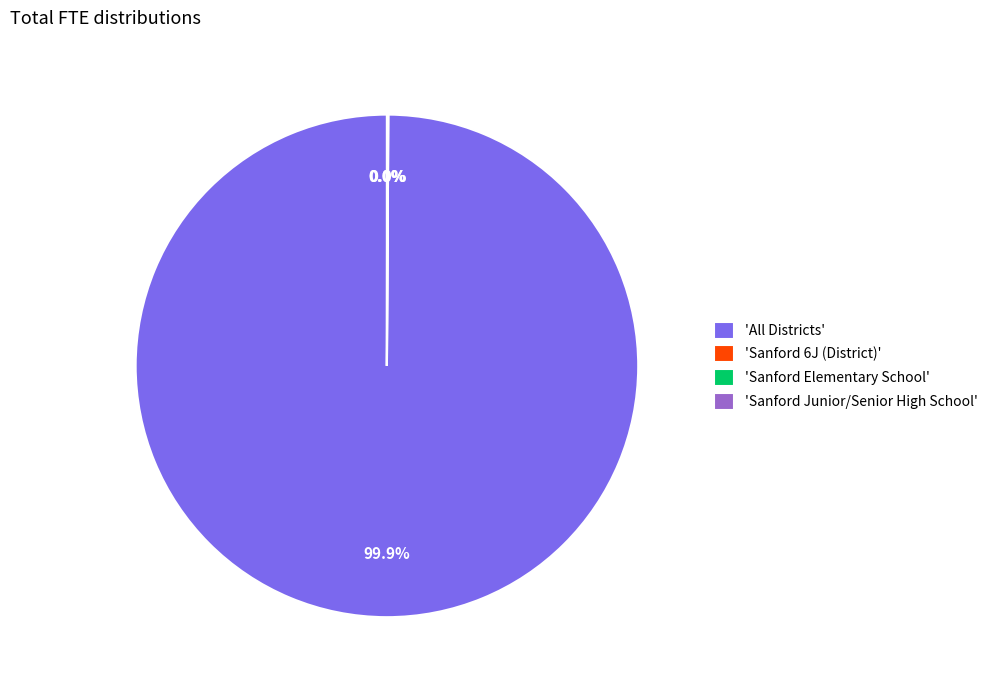

Is 'All Districts' the majority of the pie?

Yes